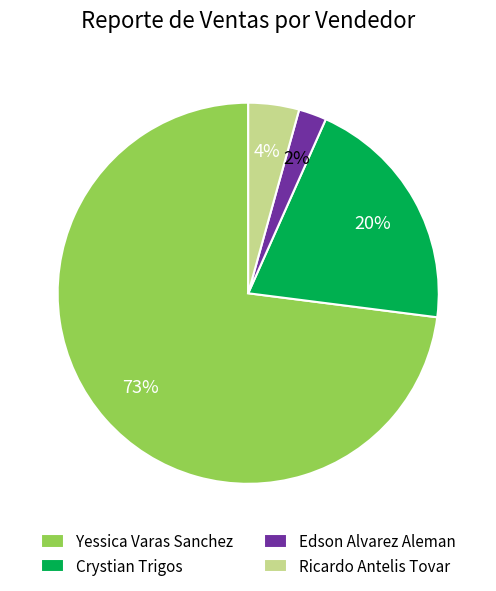

Is there a majority slice in this chart?

Yes